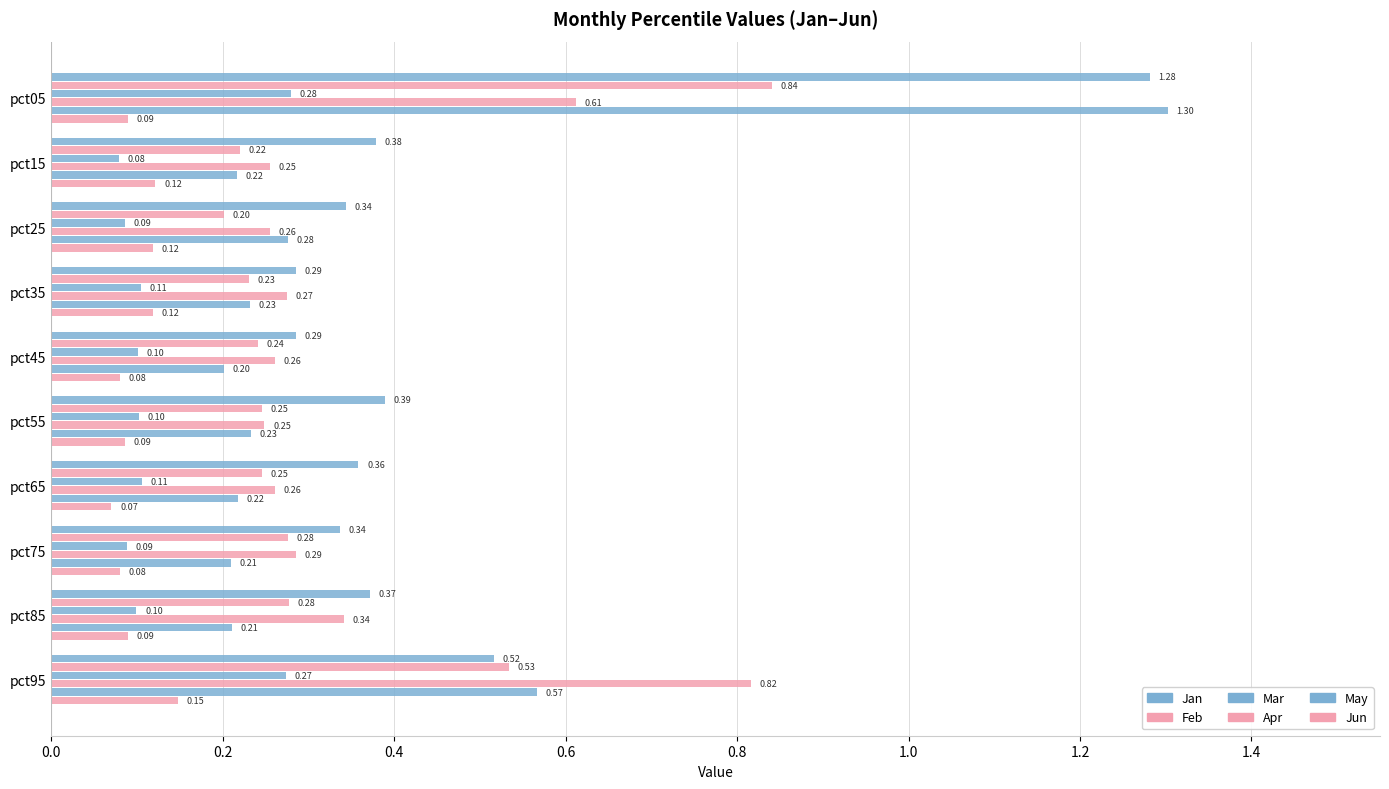

Reading left to right, extract all data points from this chart.

Jan: 1.3	0.4	0.3	0.3	0.3	0.4	0.4	0.3	0.4	0.5
Feb: 0.8	0.2	0.2	0.2	0.2	0.2	0.2	0.3	0.3	0.5
Mar: 0.3	0.1	0.1	0.1	0.1	0.1	0.1	0.1	0.1	0.3
Apr: 0.6	0.3	0.3	0.3	0.3	0.2	0.3	0.3	0.3	0.8
May: 1.3	0.2	0.3	0.2	0.2	0.2	0.2	0.2	0.2	0.6
Jun: 0.1	0.1	0.1	0.1	0.1	0.1	0.1	0.1	0.1	0.1